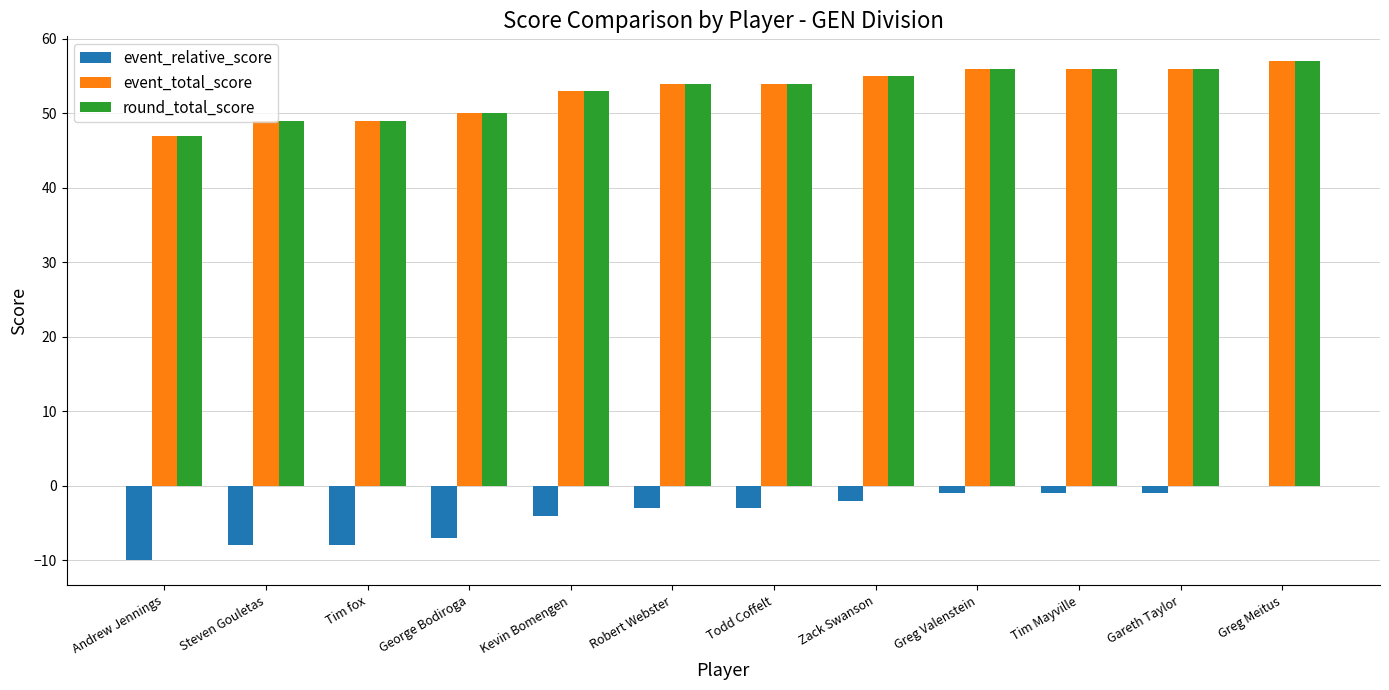

True or false: round_total_score has a value of 56 at Gareth Taylor.

True